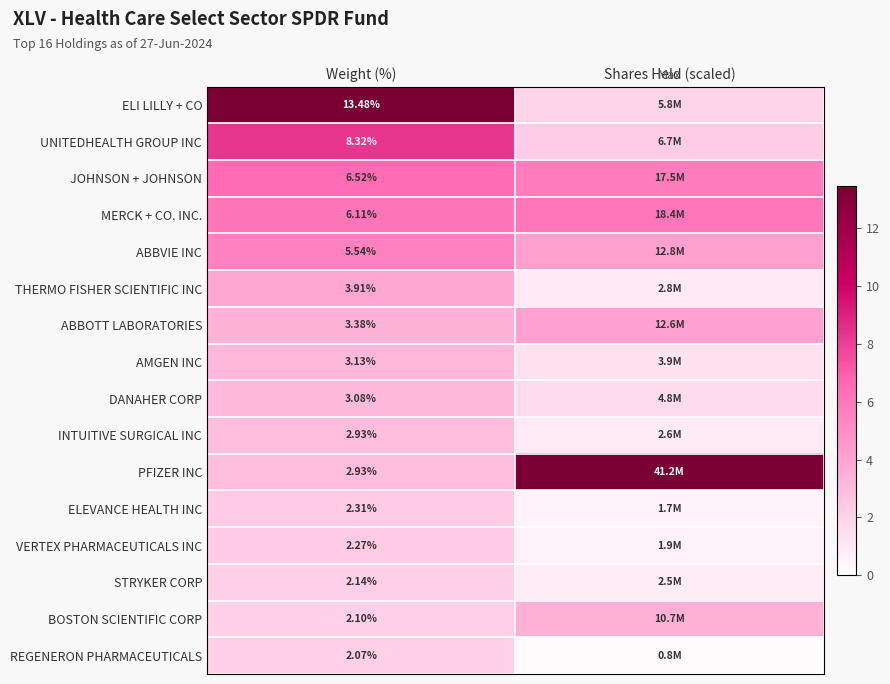

Where is ABBVIE INC nearest to the value 4?

Shares Held (scaled)